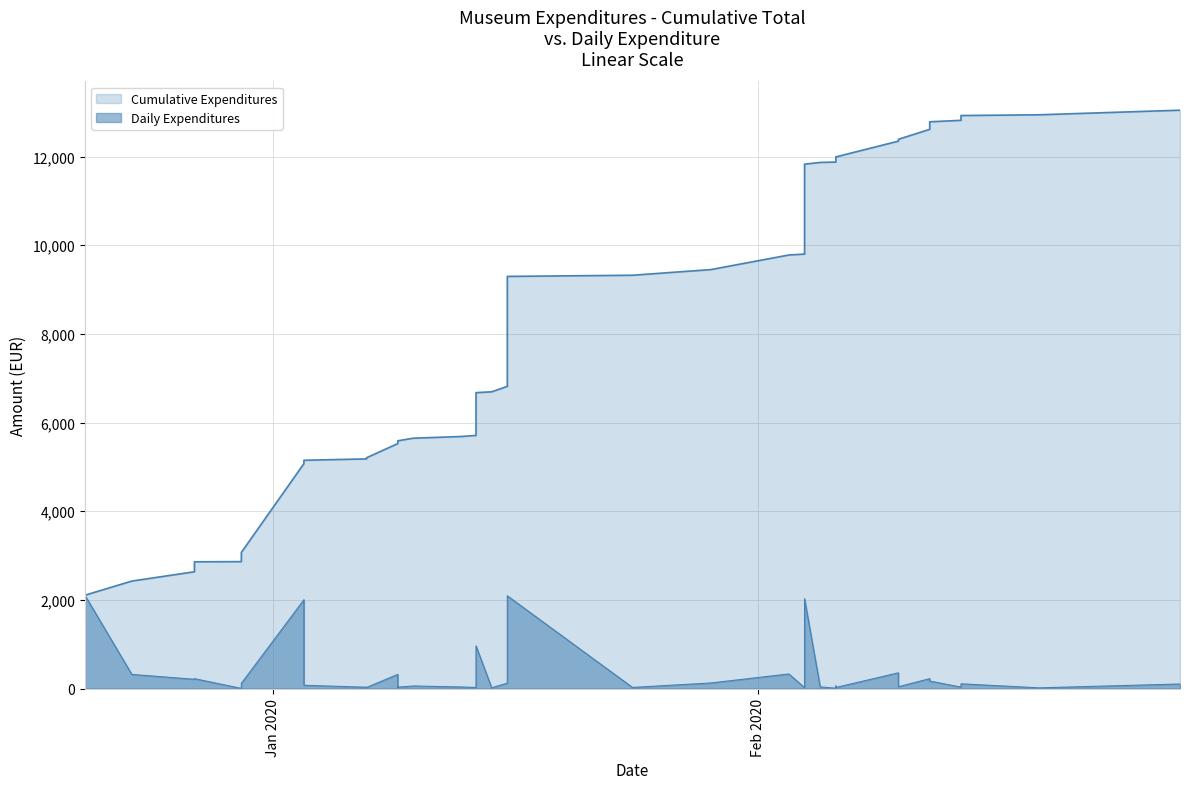

Reading left to right, extract all data points from this chart.

2106.0	319.7	209.5	224.4	4.5	90.0	117.6	2003.9	74.8	30.8	25.0	320.6	30.0	32.8	58.8	37.2	25.5	964.5	18.4	123.2	387.1	2093.0	26.3	126.8	329.8	20.8	2028.0	39.0	8.2	32.5	58.8	25.0	355.5	42.0	224.5	170.2	33.0	108.0	16.9	103.6